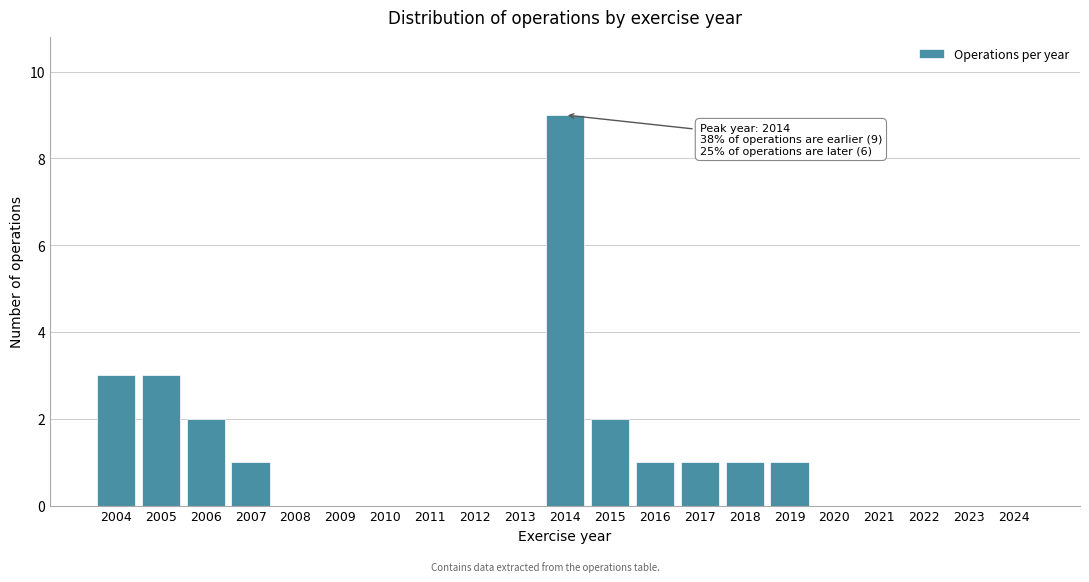

Reading right to left, transcribe all the data shown in this chart.

2024=0	2023=0	2022=0	2021=0	2020=0	2019=1	2018=1	2017=1	2016=1	2015=2	2014=9	2013=0	2012=0	2011=0	2010=0	2009=0	2008=0	2007=1	2006=2	2005=3	2004=3